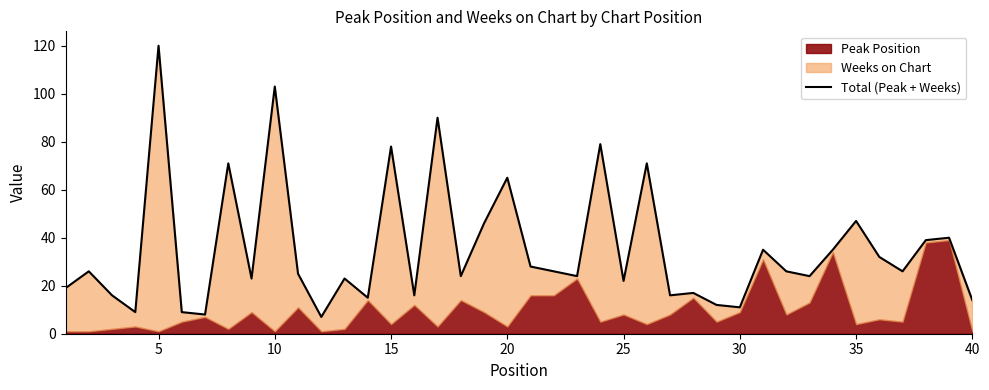

Does the chart display data point markers on the line(s)?

No